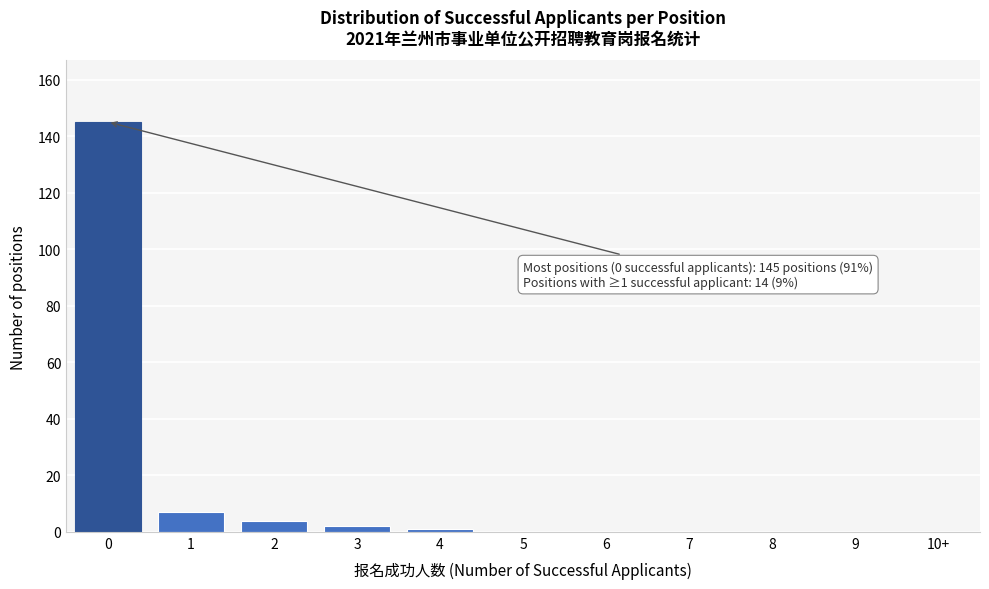

Reading left to right, transcribe all the data shown in this chart.

0=145	1=7	2=4	3=2	4=1	5=0	6=0	7=0	8=0	9=0	10+=0